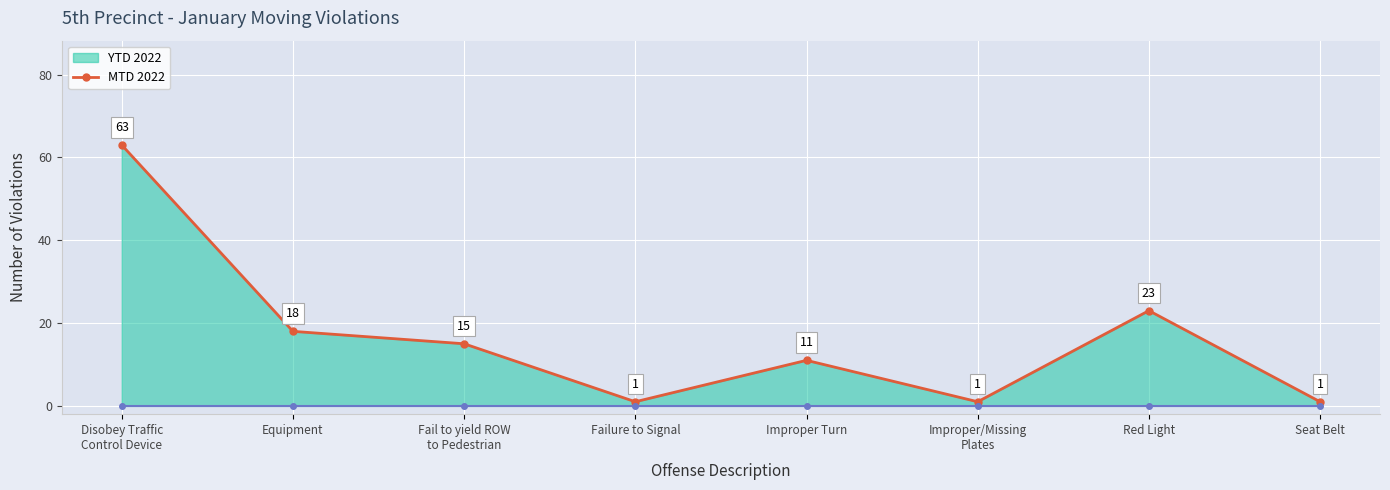

List the labels in order of value, smallest first.

Failure to Signal, Improper/Missing
Plates, Seat Belt, Improper Turn, Fail to yield ROW
to Pedestrian, Equipment, Red Light, Disobey Traffic
Control Device